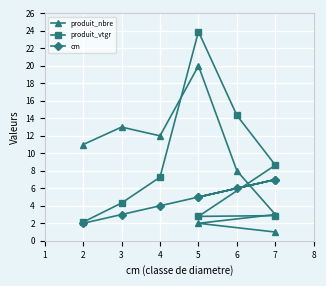

What is the difference between the maximum and second lowest values in the cm series?

4.0